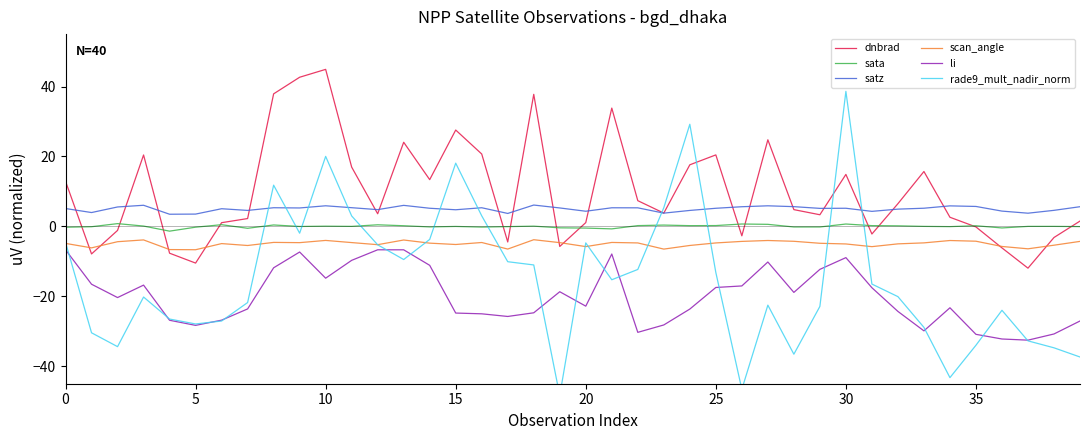

How many times do dnbrad and satz cross each other?

17